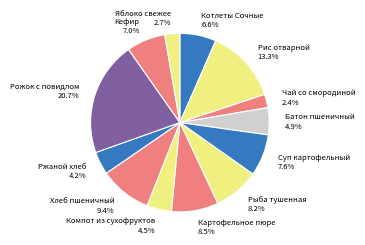

Count the number of slices in the pie.

13